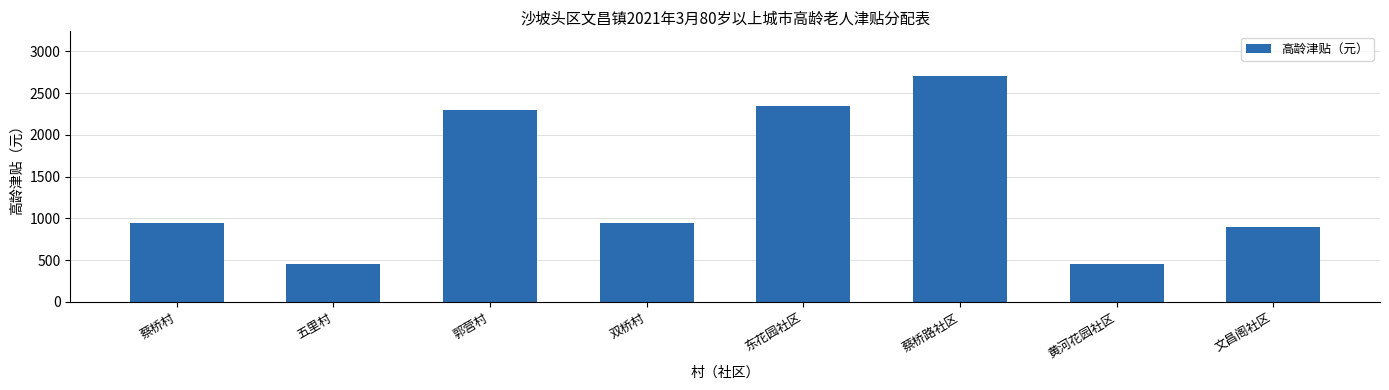

What is the difference between the maximum and minimum values?

2250